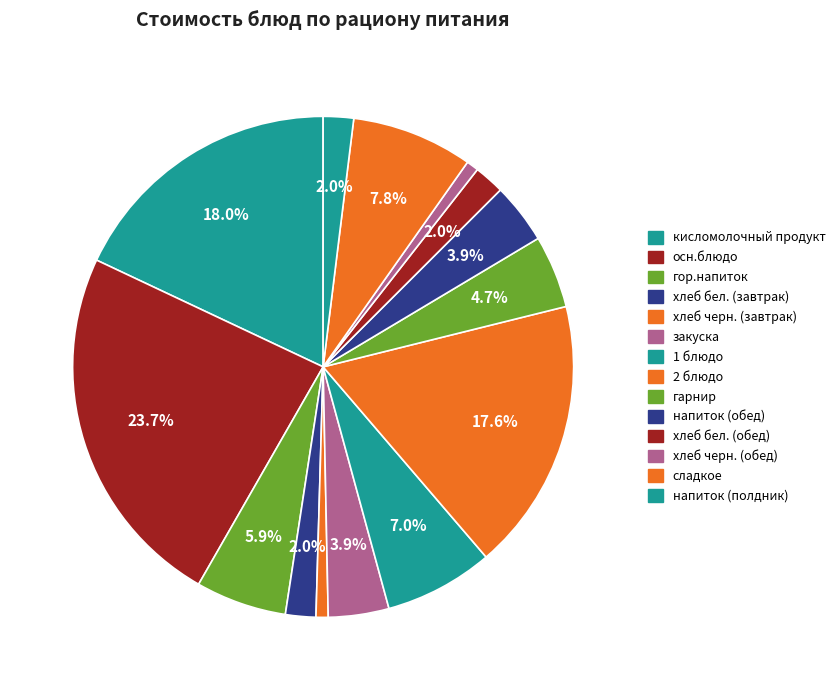

Count the number of slices in the pie.

14